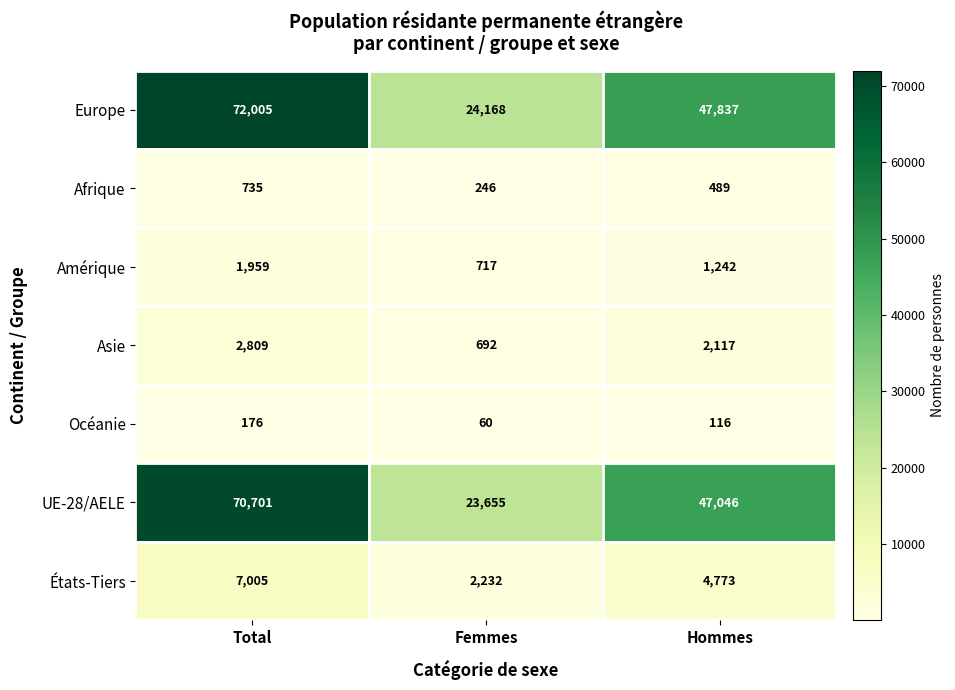

Reading left to right, transcribe all the data shown in this chart.

Europe: 72005	24168	47837
Afrique: 735	246	489
Amérique: 1959	717	1242
Asie: 2809	692	2117
Océanie: 176	60	116
UE-28/AELE: 70701	23655	47046
États-Tiers: 7005	2232	4773